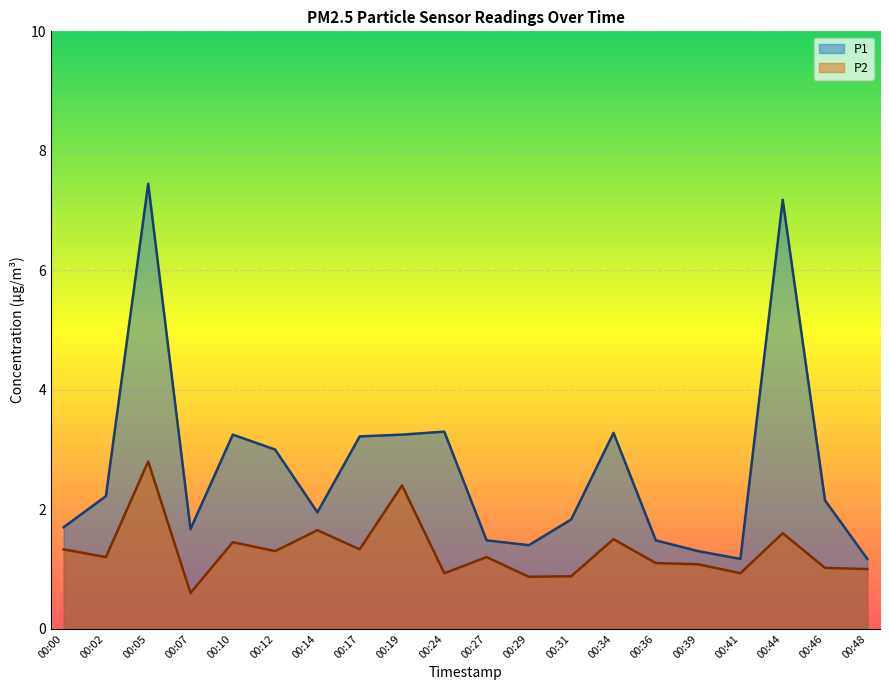

Is it true that P1 equals 3.0 at 00:12?

True